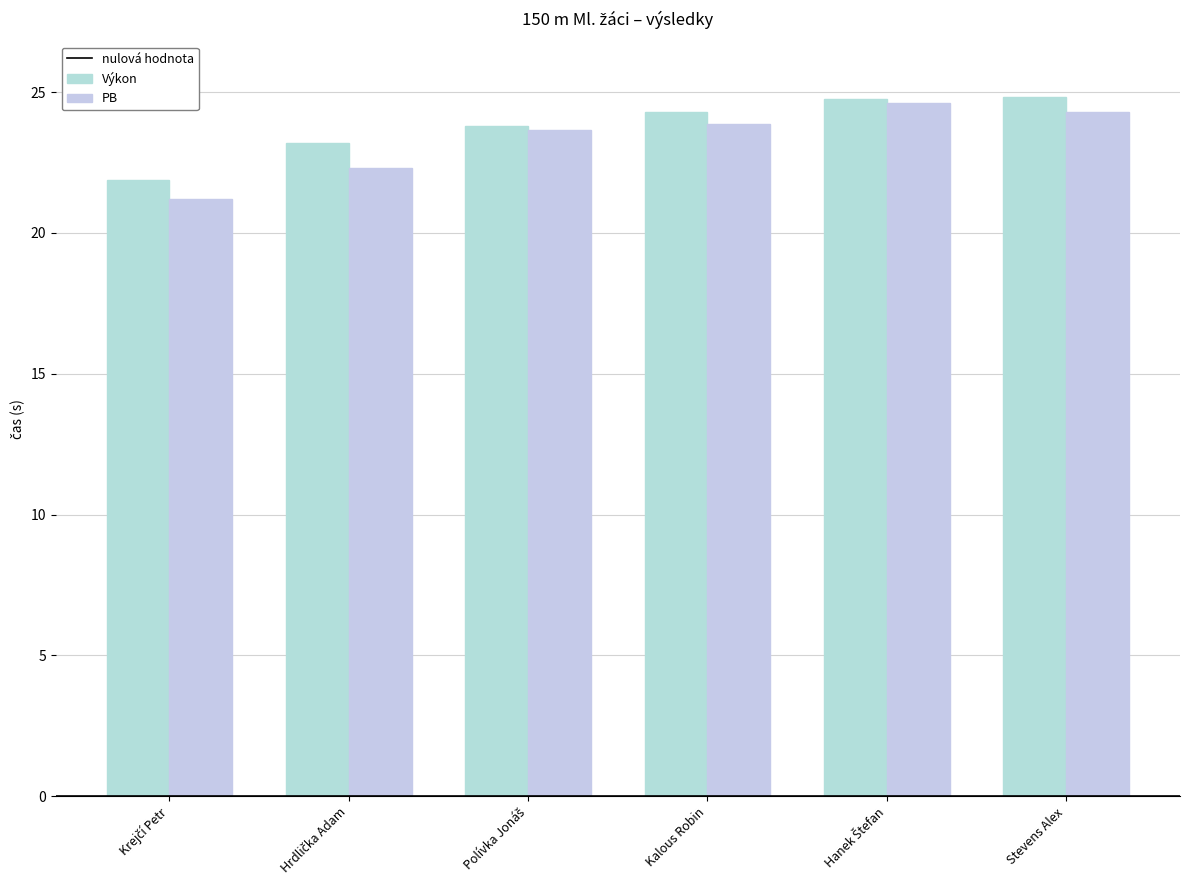

Is the value of PB at Kalous Robin greater than the value of Výkon at Hrdlička Adam?

Yes